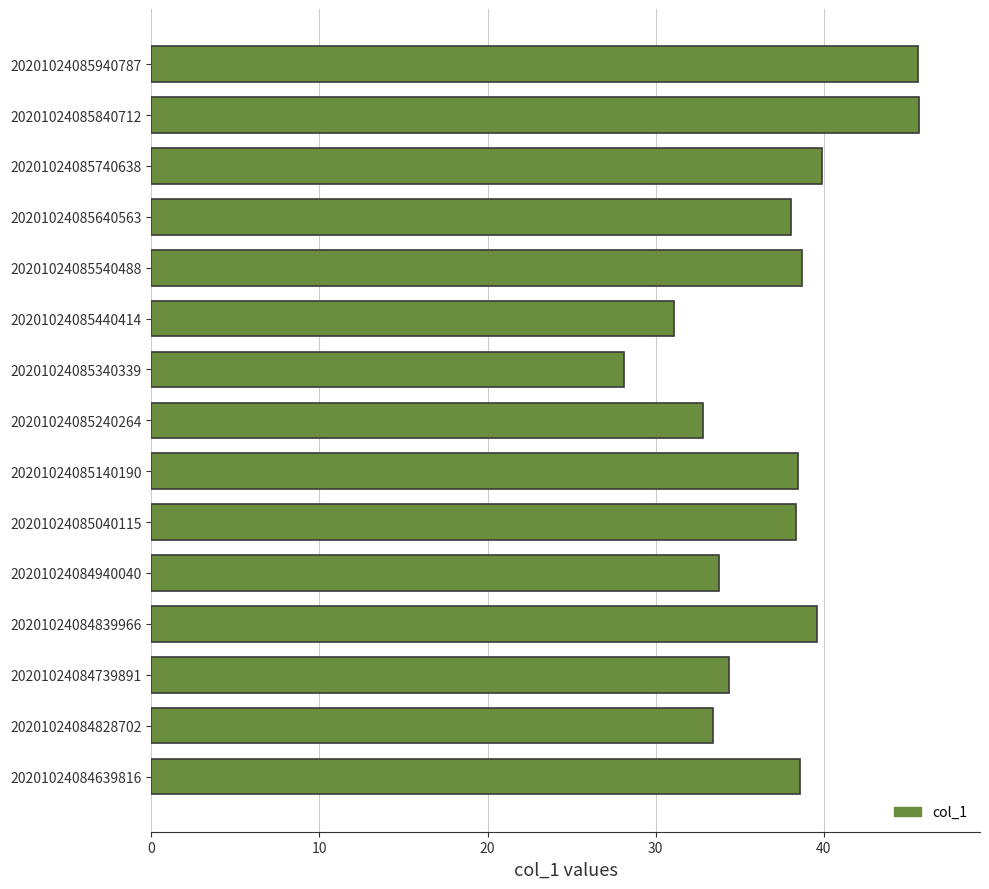

True or false: the data shows 15.9 at 20201024084828702.

False